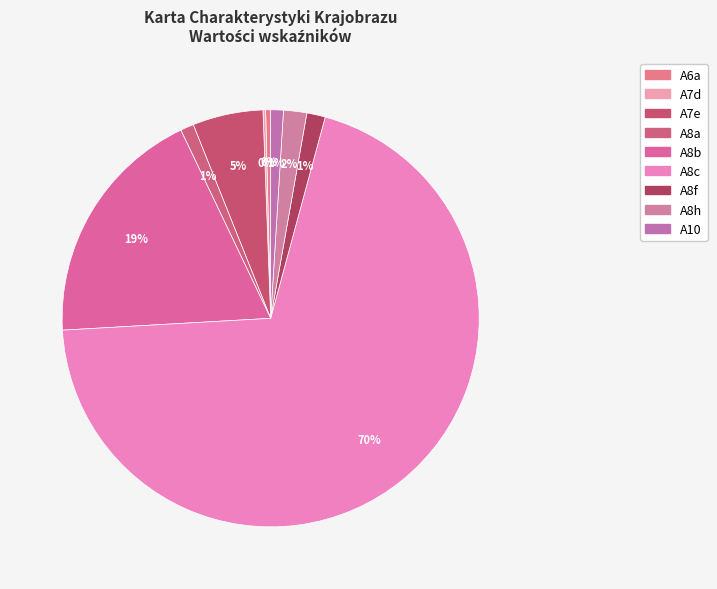

What is the change in value from A8a to A8b?

+19.1